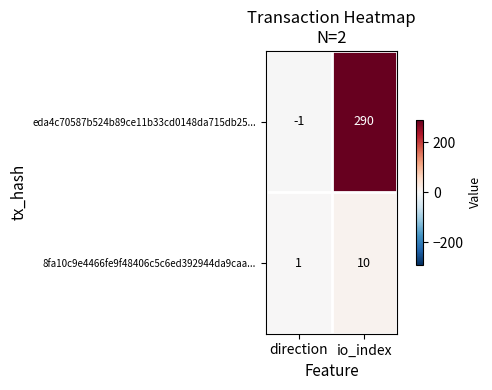

At direction, list the series in order from largest to smallest.

8fa10c9e4466fe9f48406c5c6ed392944da9caa..., eda4c70587b524b89ce11b33cd0148da715db25...